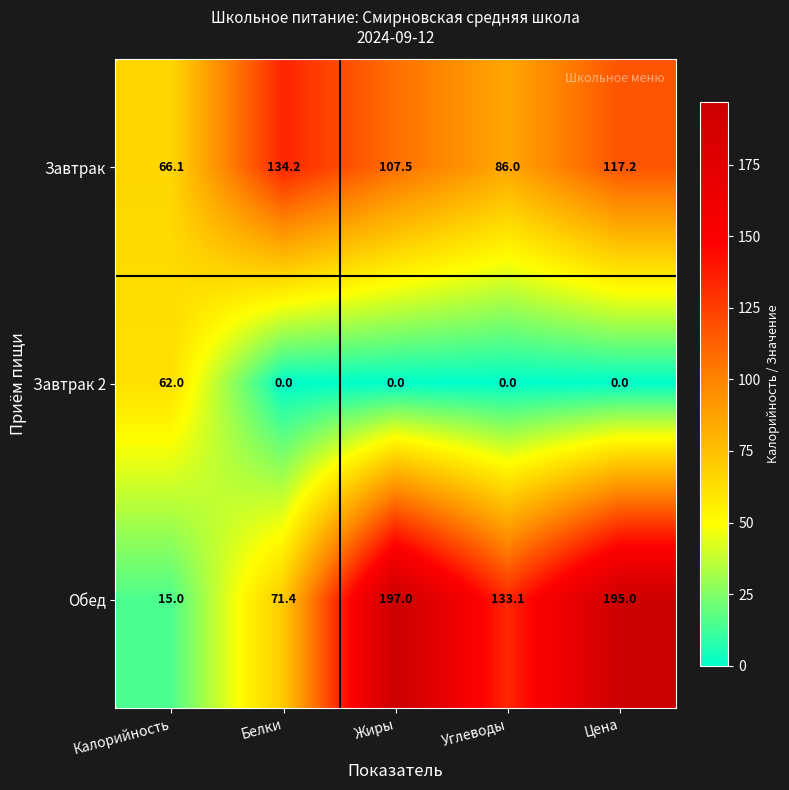

What is the total value across all series at Калорийность?

143.1